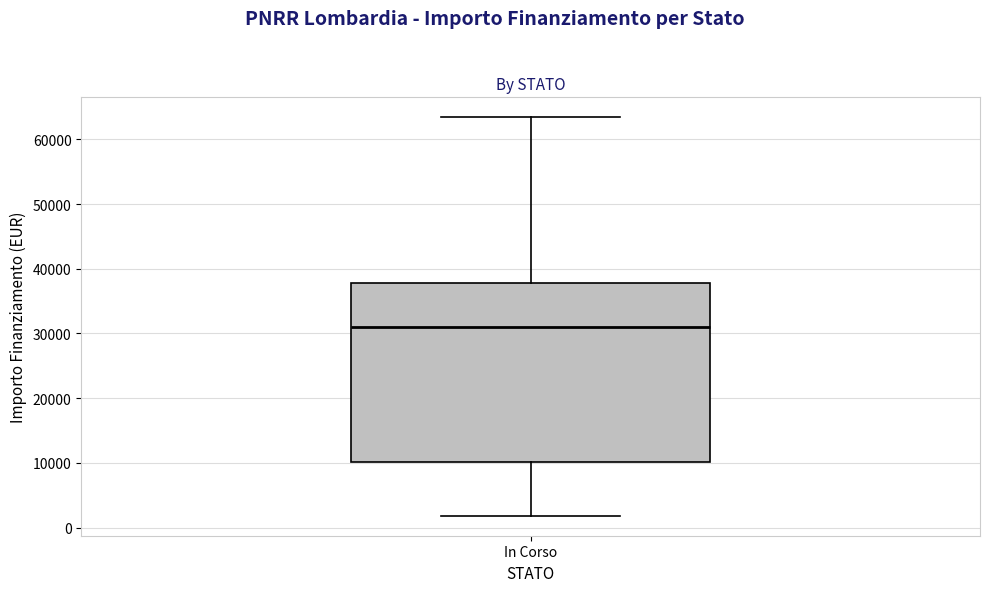

Where is the upper edge of the box for In Corso on the y-axis? The values are not printed on the chart, so give them approximately, as read against the axis.

38000